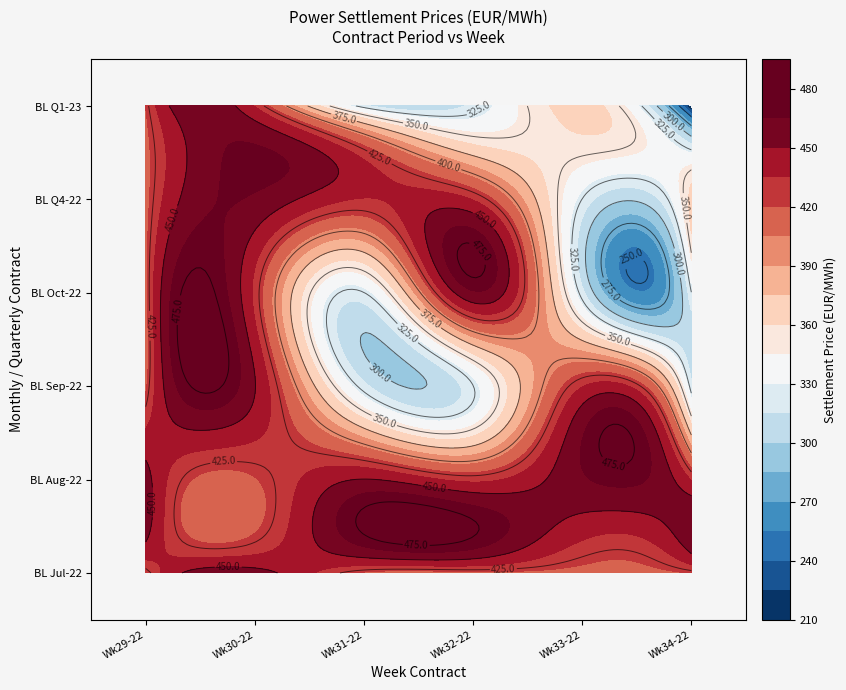

Which has a higher value, 1 or 0?

1